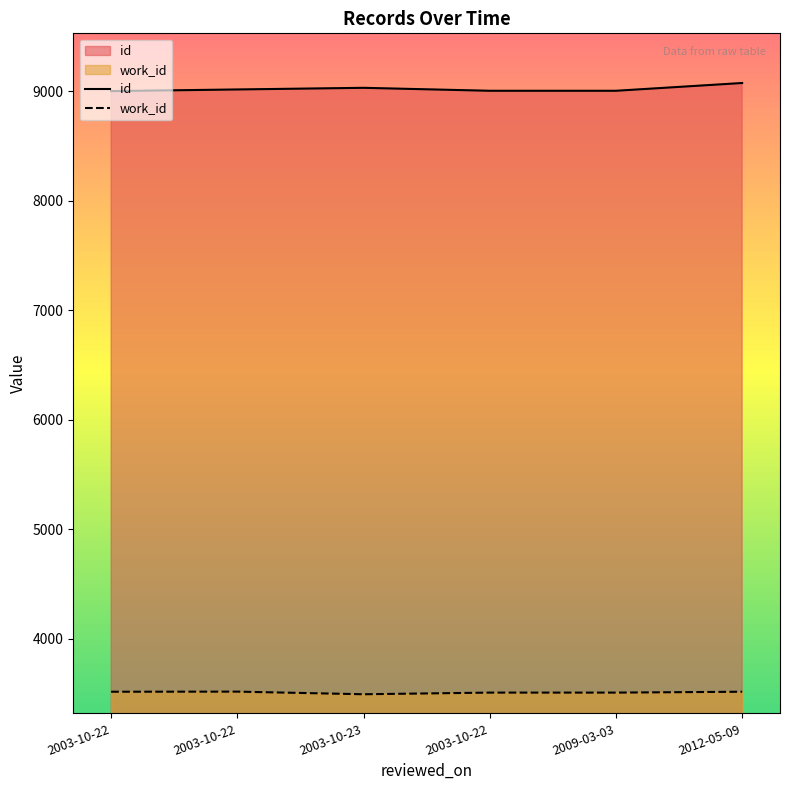

What is the difference between the highest and lowest values at 2003-10-22?

5487